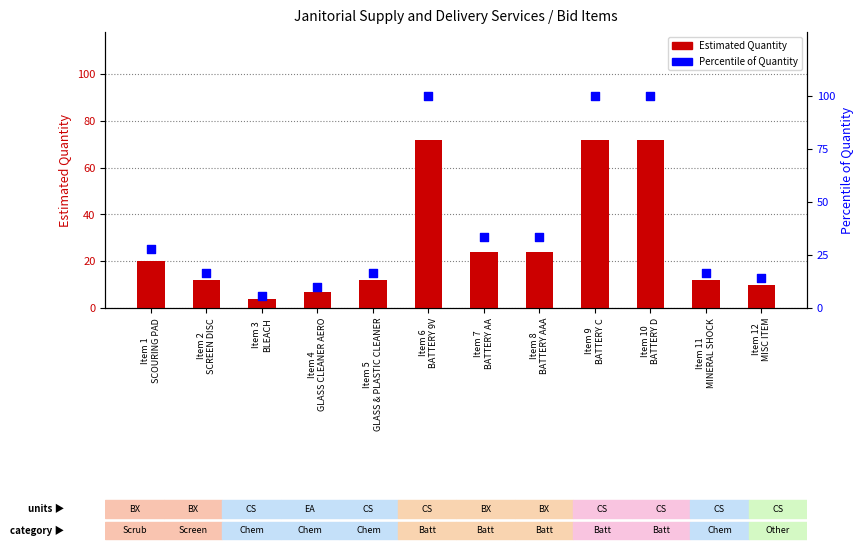

What is the total value across all series at Item 6
BATTERY 9V?

172.0